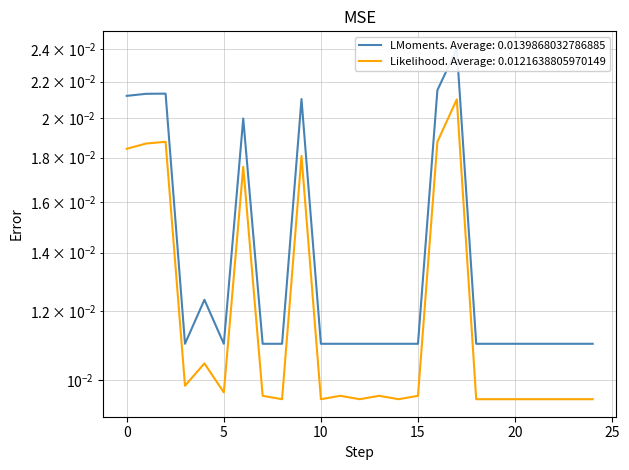

True or false: Likelihood has more than 2 points higher than both neighbors.

True